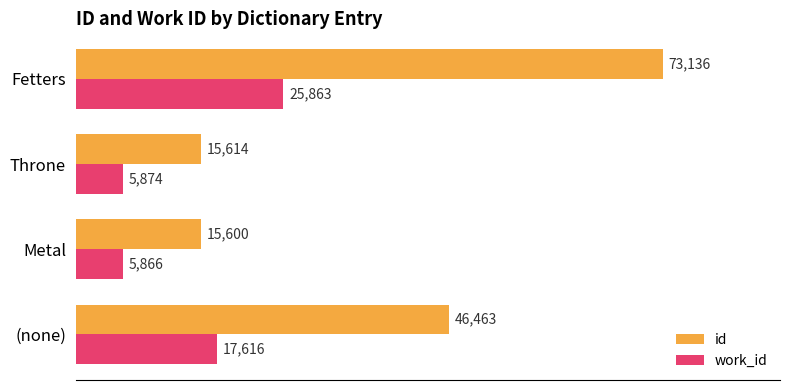

Which series has the largest total across all categories?

id